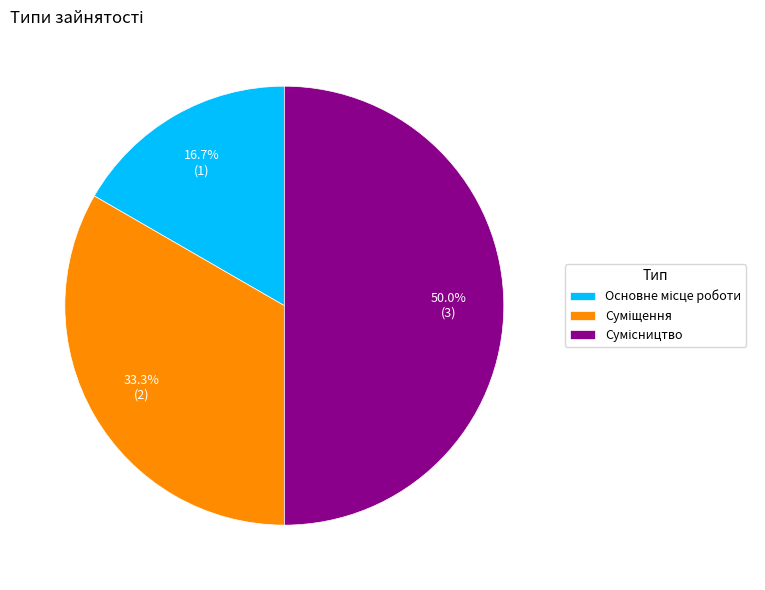

Is the sum of Суміщення and Сумісництво greater than half?

Yes